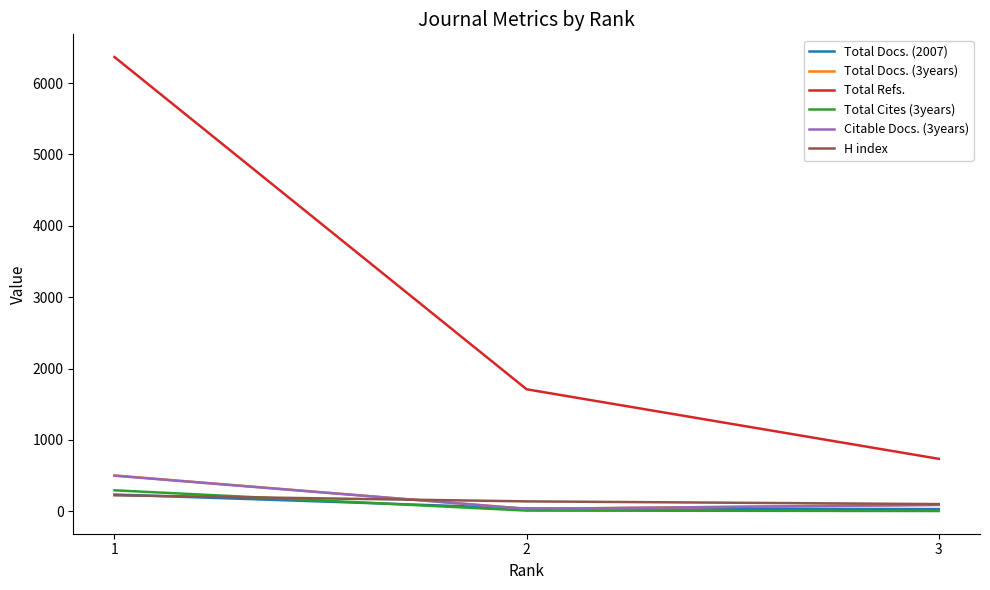

Is the value of Citable Docs. (3years) at 2 greater than the value of Total Refs. at 2?

No